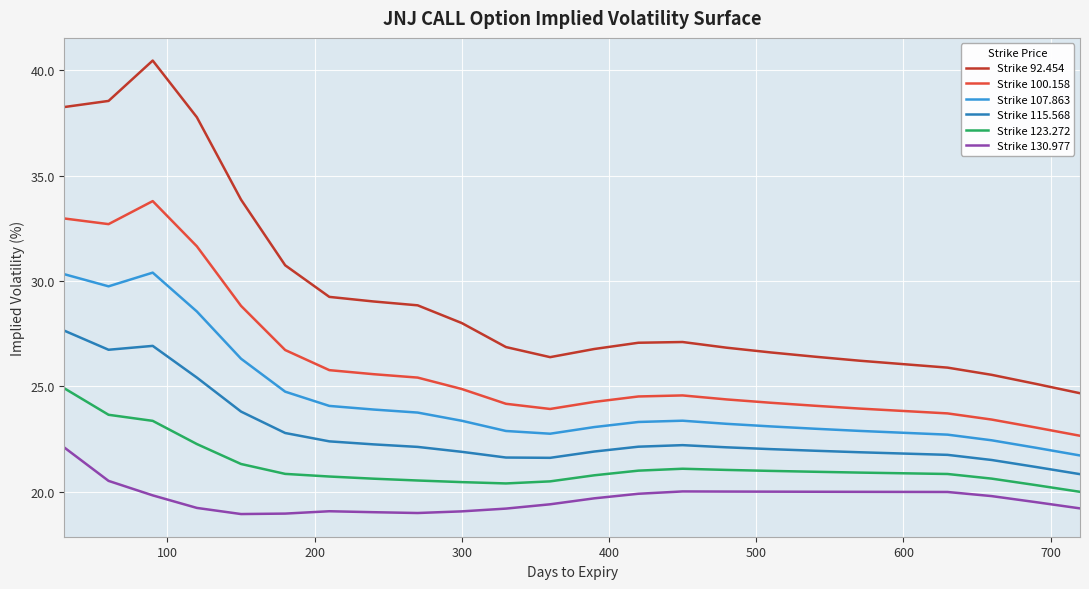

True or false: Strike 92.454 and Strike 100.158 intersect in this chart.

False